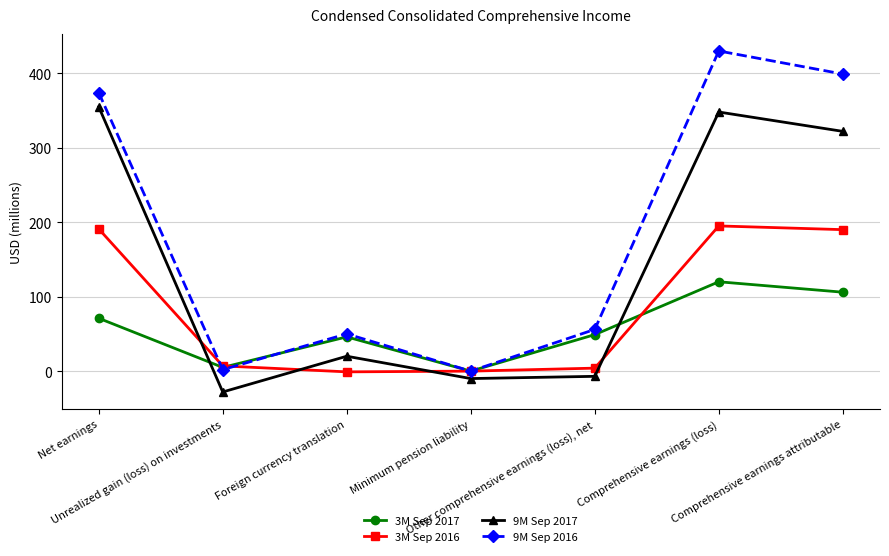

Which series has the largest total across all categories?

9M Sep 2016